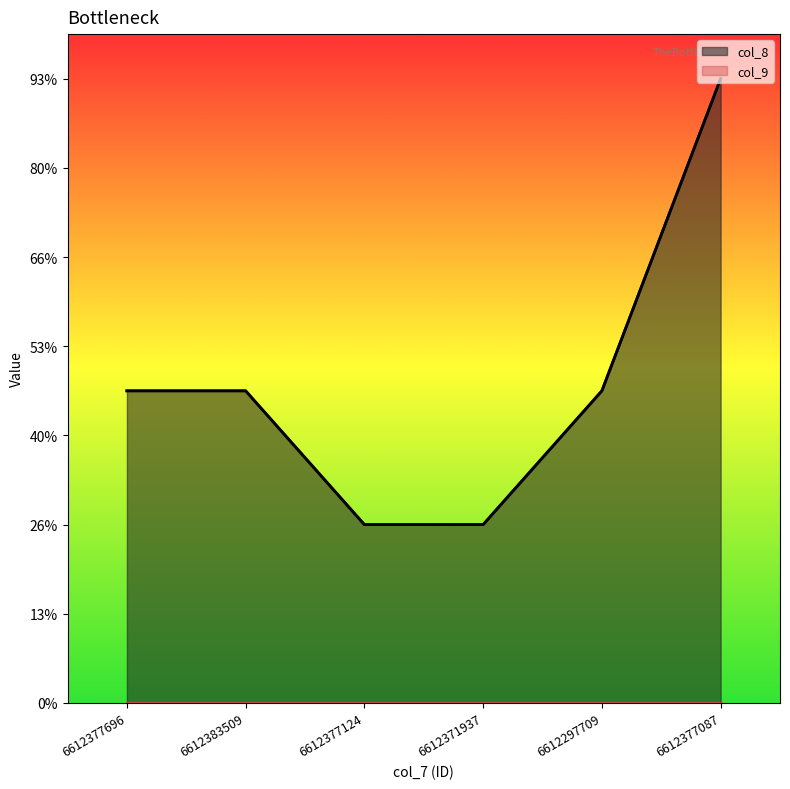

Rank the categories by value from highest to lowest.

6612377087, 6612377696, 6612383509, 6612297709, 6612377124, 6612371937